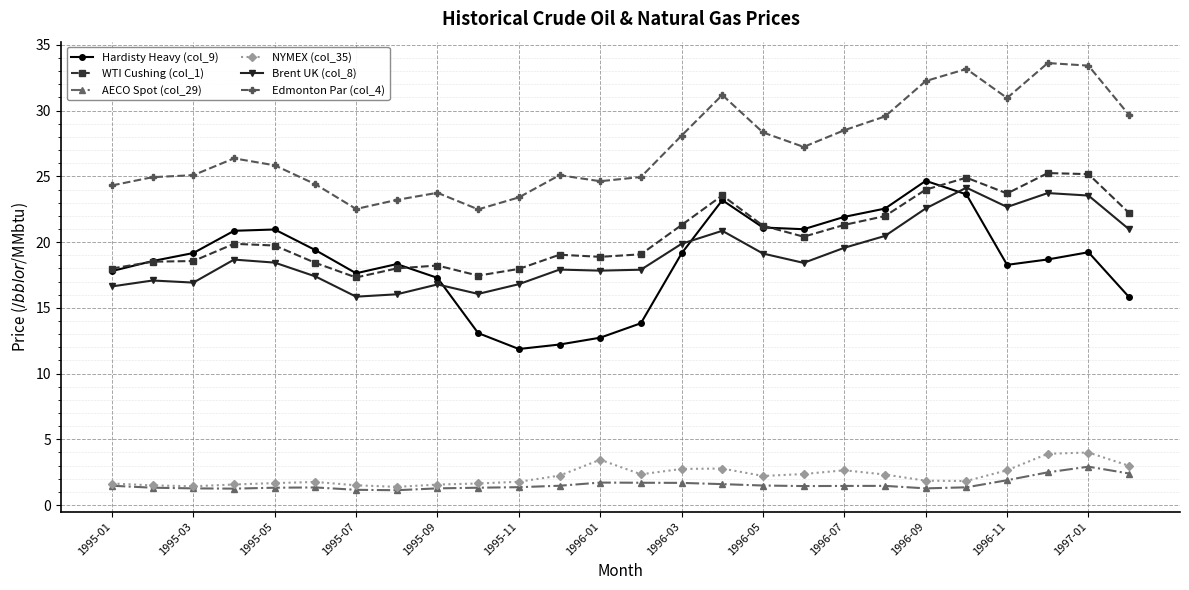

Which series has the largest total across all categories?

Edmonton Par (col_4)